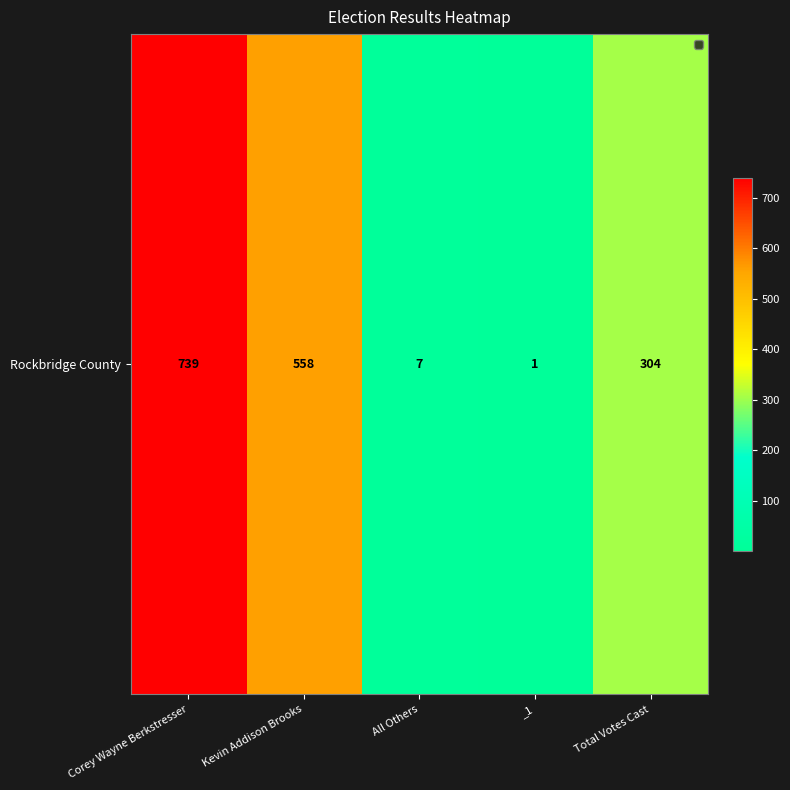

The chart shows a value of 304 at Total Votes Cast. True or false?

True